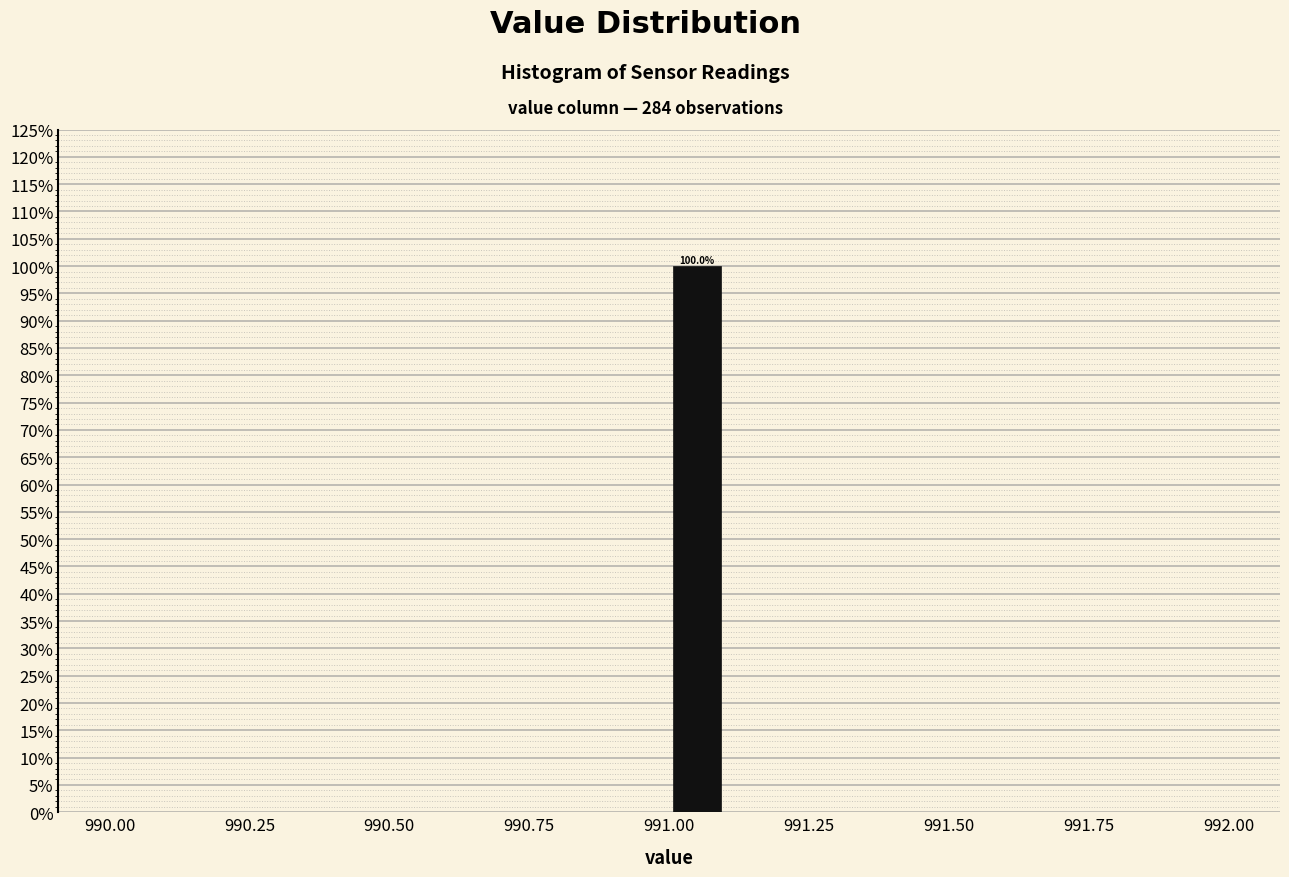

Around what value on the x-axis is the tallest bar? Give the approximate position of its centre, as read against the axis.

991.05